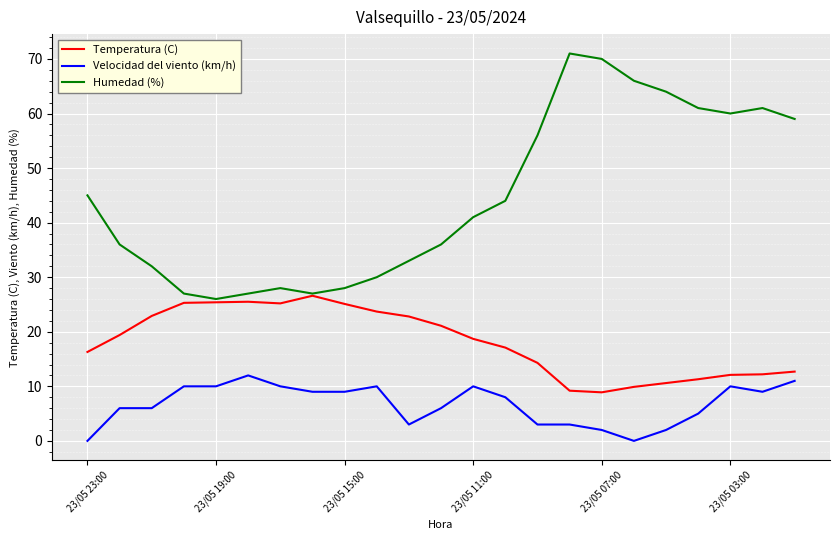

What is the greatest value displayed?

71.0